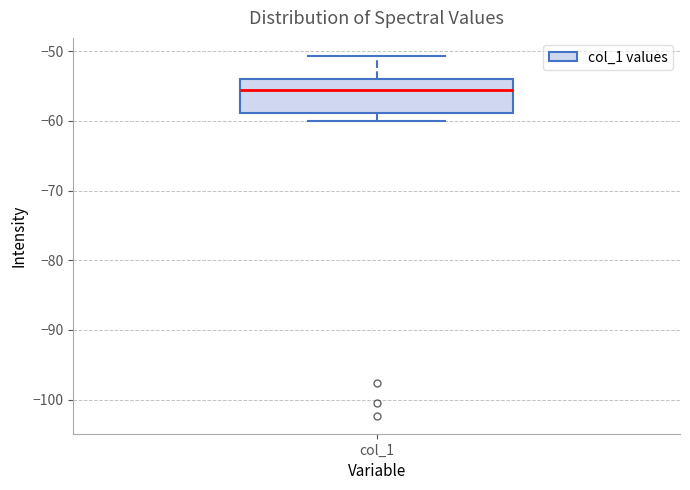

Read this box plot against the y-axis: the position of the median line, the range covered by the box, and the ends of both whiskers. The values are not printed on the chart, so give them approximately, as read against the axis.

median -56, box -59 to -54, whiskers -60 to -51